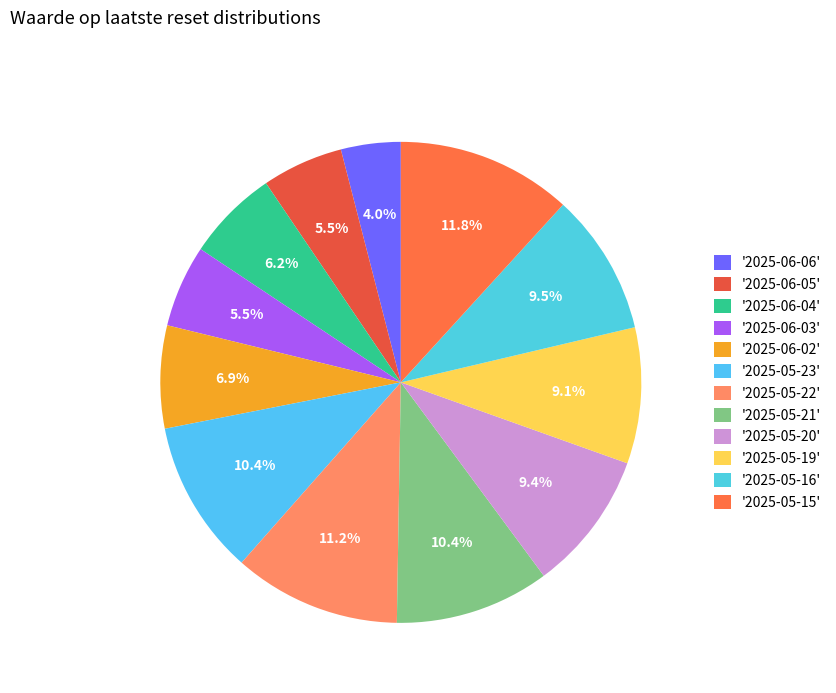

Count the number of slices in the pie.

12